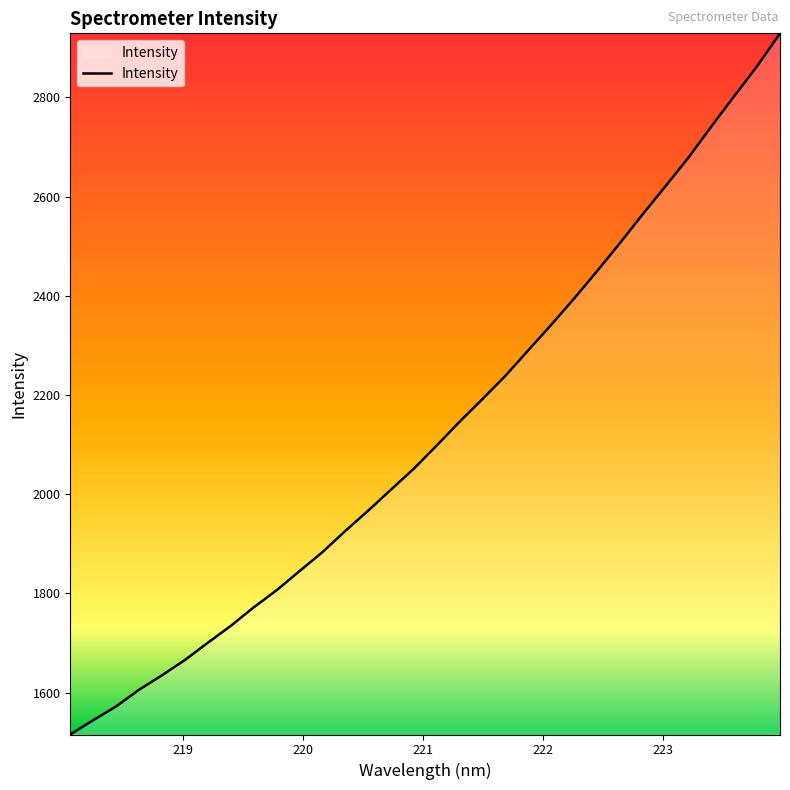

What is the maximum value shown in the chart?

2929.3